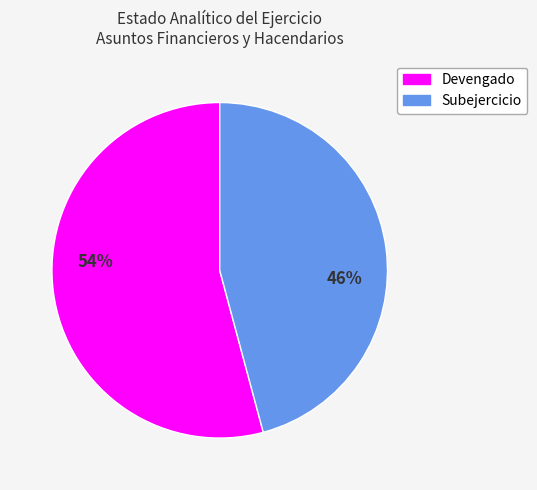

Do Subejercicio and Devengado together represent more than half of the pie?

Yes